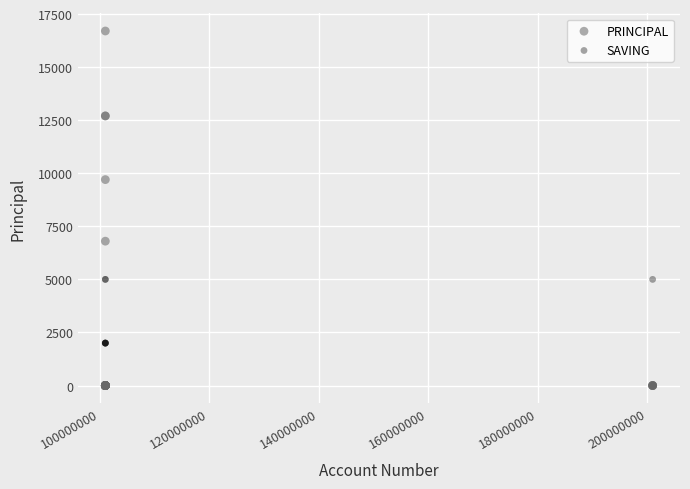

In the PRINCIPAL series, what Y value is closest to 8350?

9700